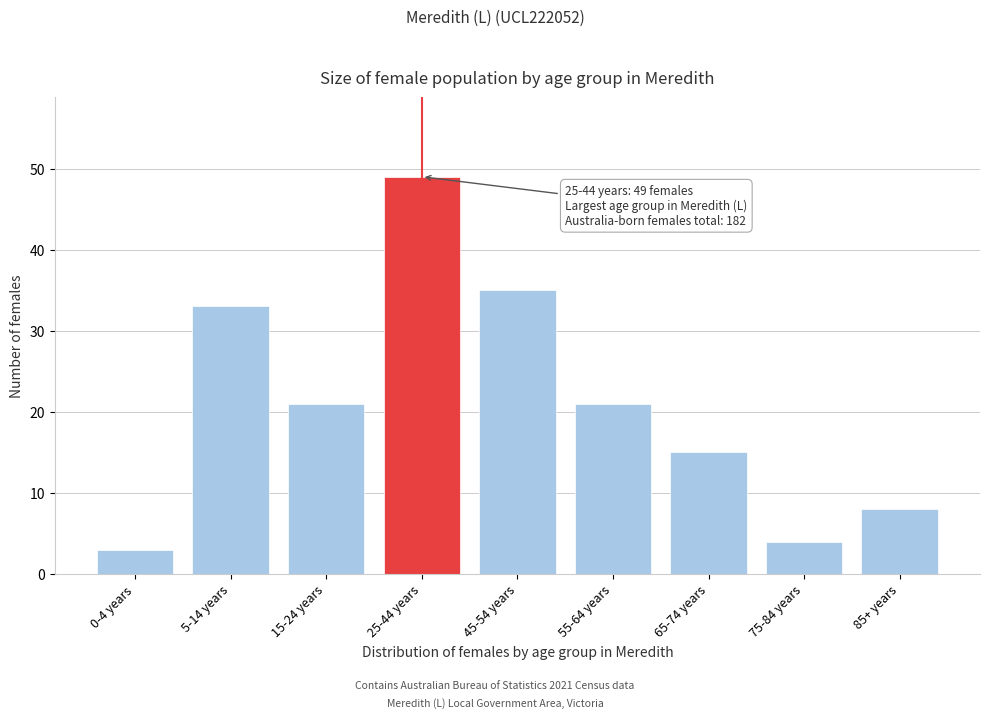

Reading left to right, what are all the values shown in this chart?

0-4 years=3	5-14 years=33	15-24 years=21	25-44 years=49	45-54 years=35	55-64 years=21	65-74 years=15	75-84 years=4	85+ years=8